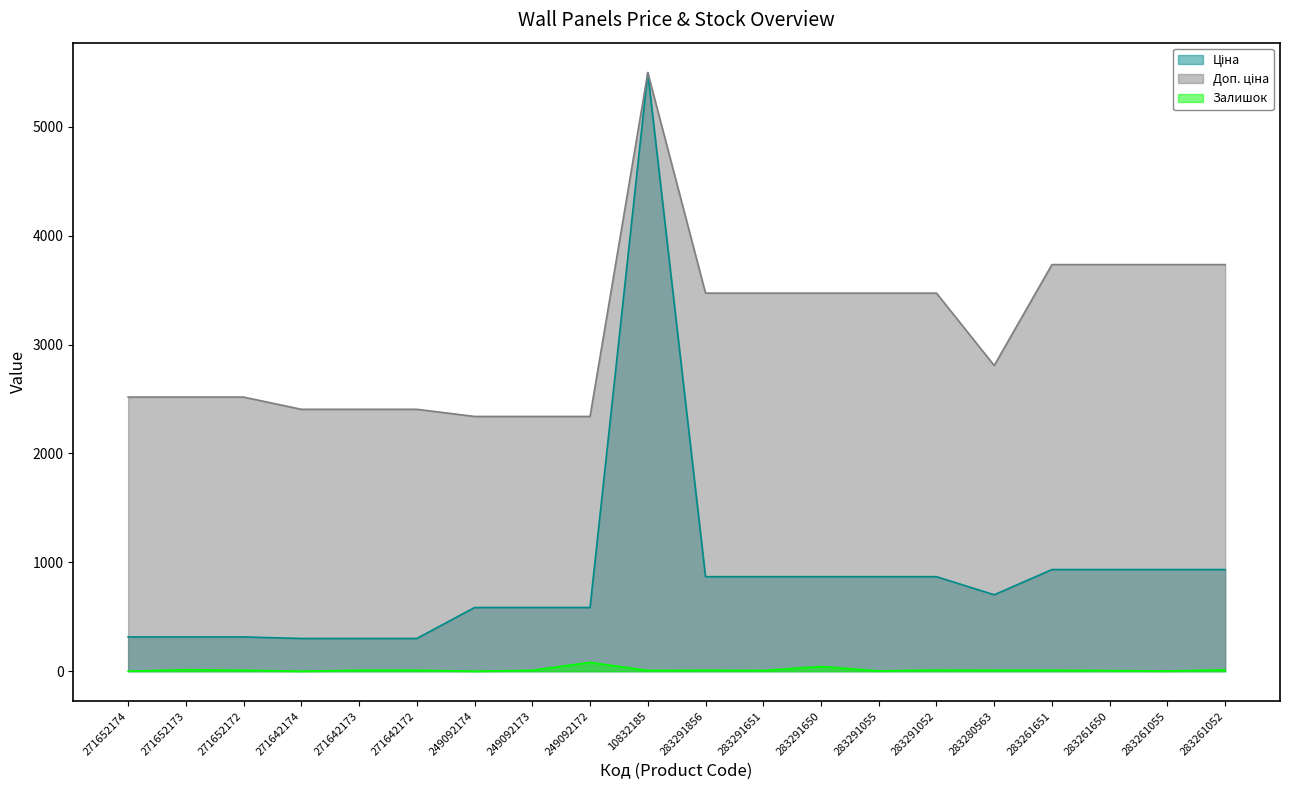

What position from the right is 283261052?

1